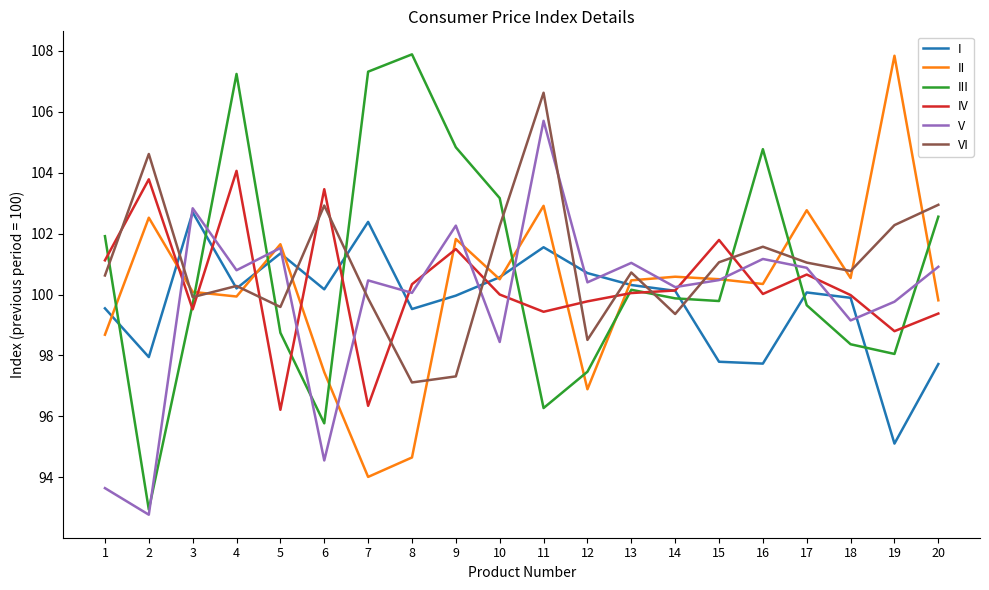

What is the sum of the II values at 17 and 8?

197.4